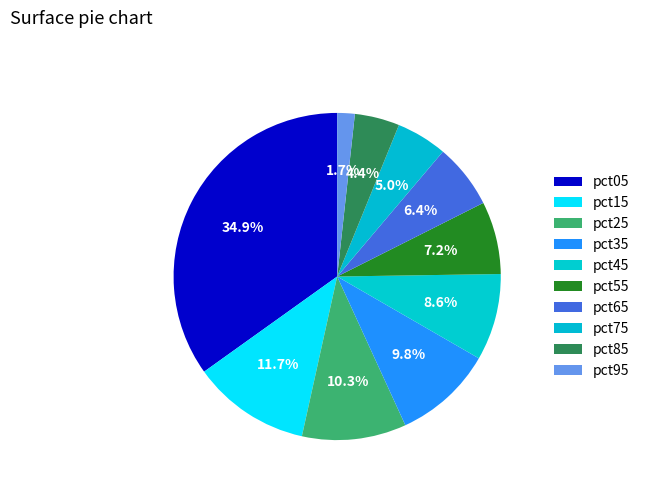

Is the sum of pct75 and pct45 greater than half?

No